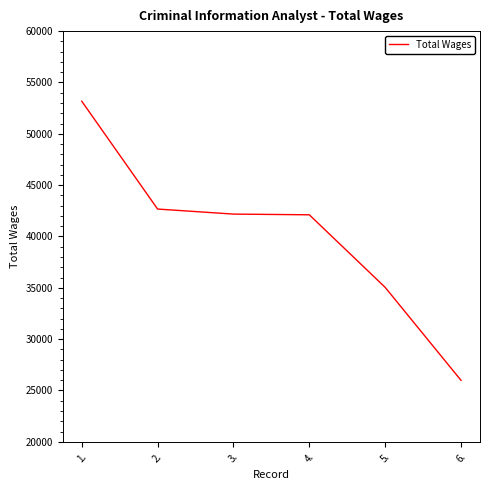

The value at 2. is 42670. True or false?

True